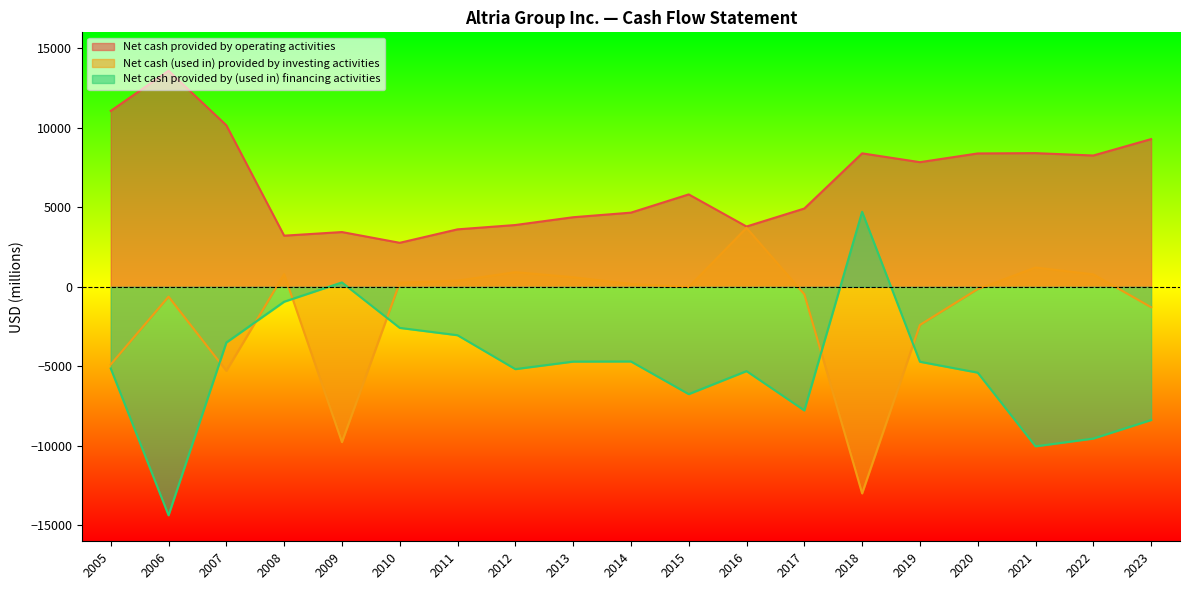

Where is Net cash provided by (used in) financing activities nearest to the value -4825?

2019